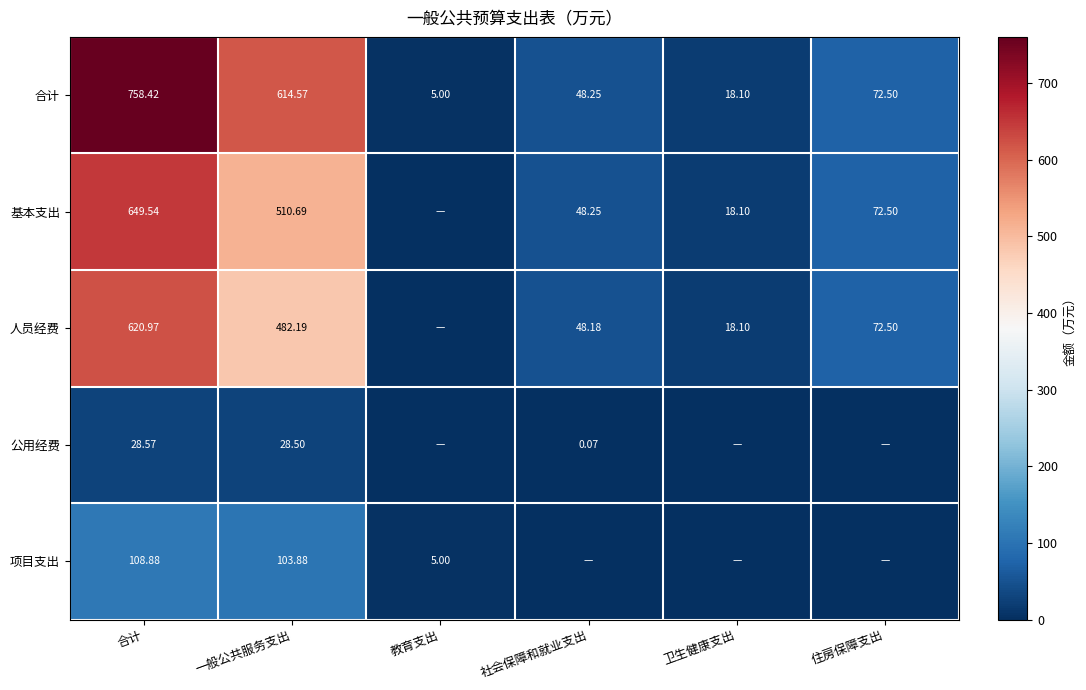

What is the maximum value shown in the chart?

758.4